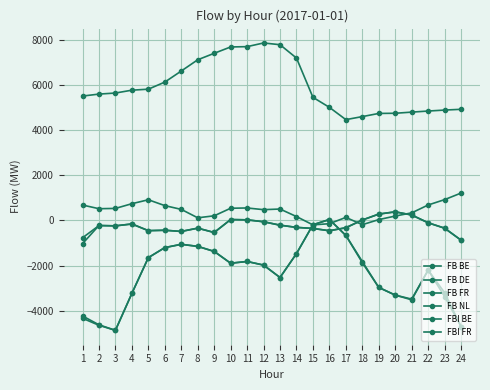

True or false: FB NL and FBI BE cross at least once.

True